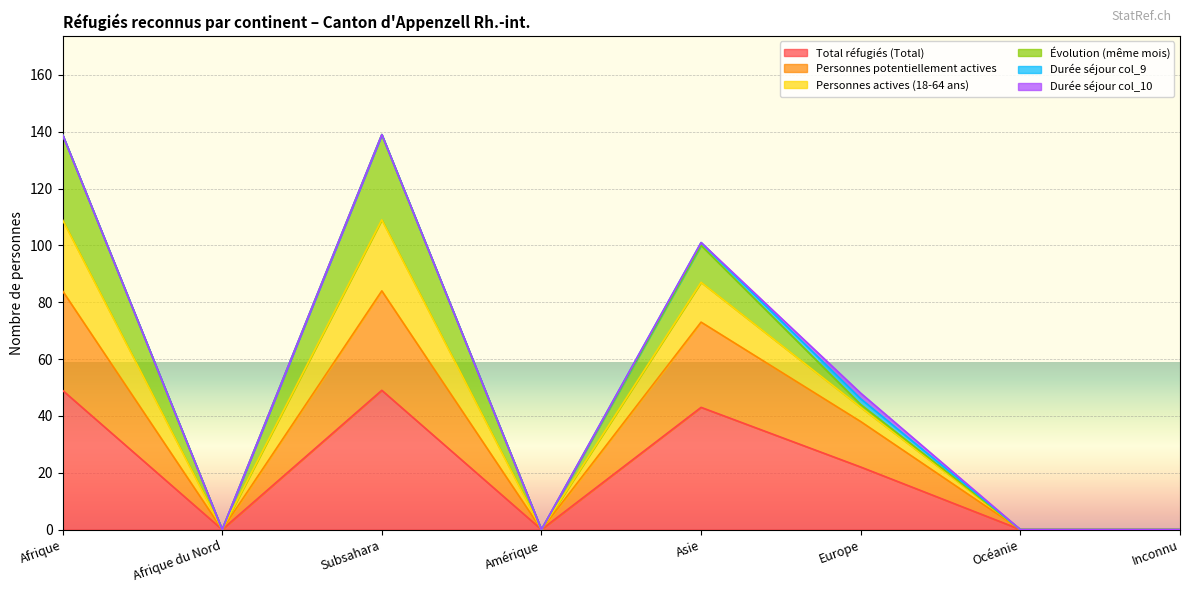

What is the highest value of the Total réfugiés (Total) series?

49